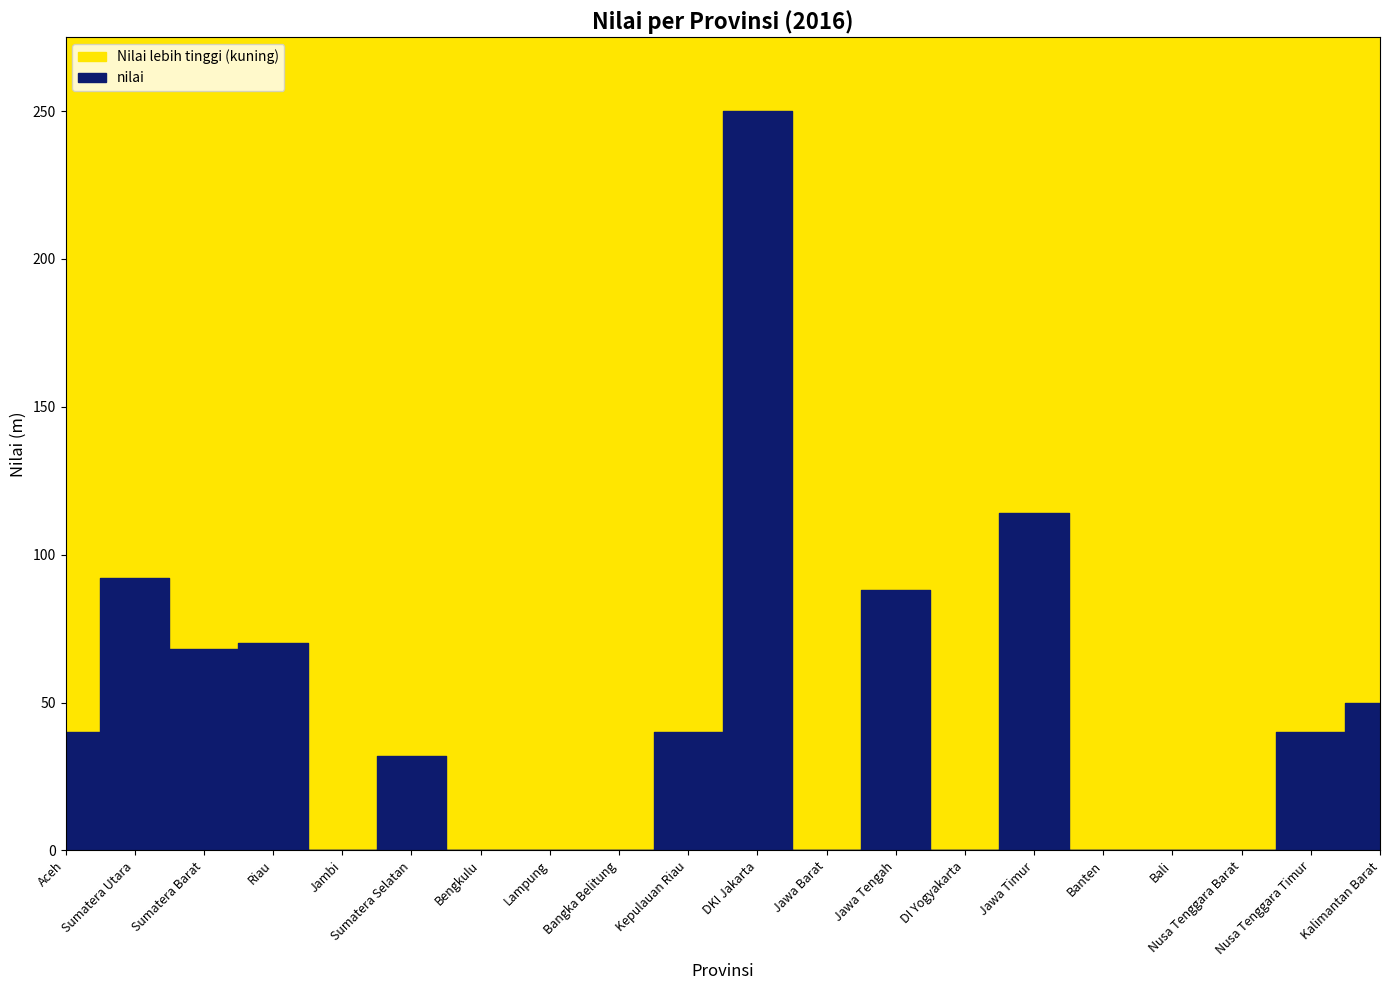

Which category has the highest value across all series?

DKI Jakarta